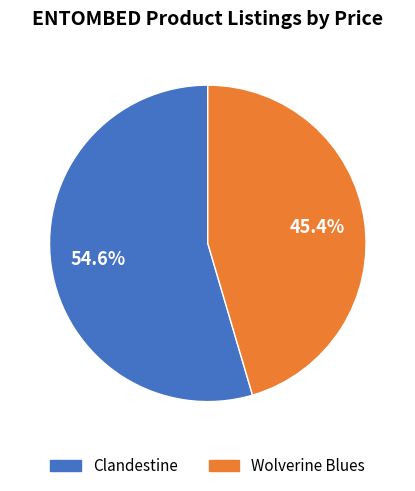

Rank the categories by value from highest to lowest.

Clandestine, Wolverine Blues